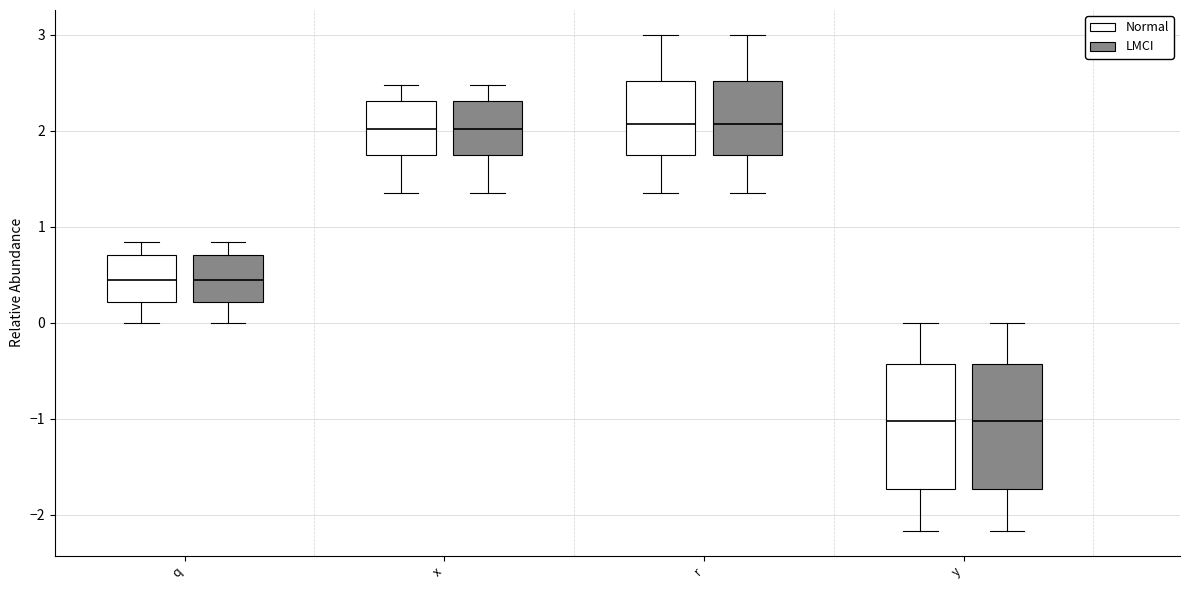

Reading left to right, read every box against the y-axis: the position of its median line, the range the box covers, and the ends of its whiskers. The values are not printed on the chart, so give them approximately, as read against the axis.

q (Normal): median 0.4, box 0.2 to 0.7, whiskers 0.0 to 0.8
q (LMCI): median 0.4, box 0.2 to 0.7, whiskers 0.0 to 0.8
x (Normal): median 2.0, box 1.7 to 2.3, whiskers 1.3 to 2.5
x (LMCI): median 2.0, box 1.7 to 2.3, whiskers 1.3 to 2.5
r (Normal): median 2.1, box 1.7 to 2.5, whiskers 1.3 to 3.0
r (LMCI): median 2.1, box 1.7 to 2.5, whiskers 1.3 to 3.0
y (Normal): median -1.0, box -1.7 to -0.4, whiskers -2.2 to 0.0
y (LMCI): median -1.0, box -1.7 to -0.4, whiskers -2.2 to 0.0